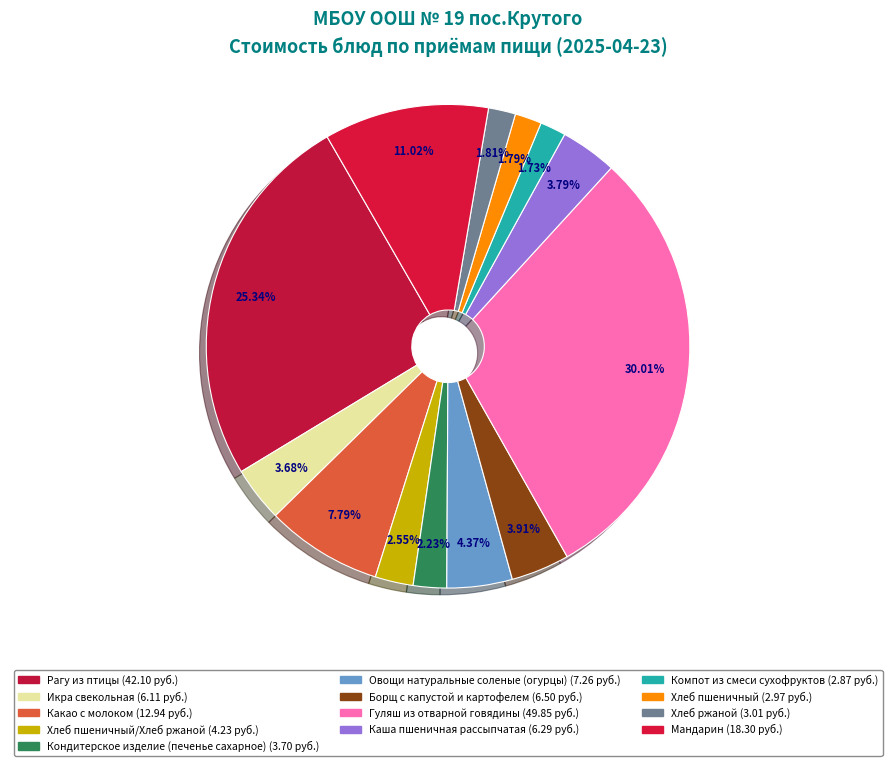

How many slices are in this pie chart?

13